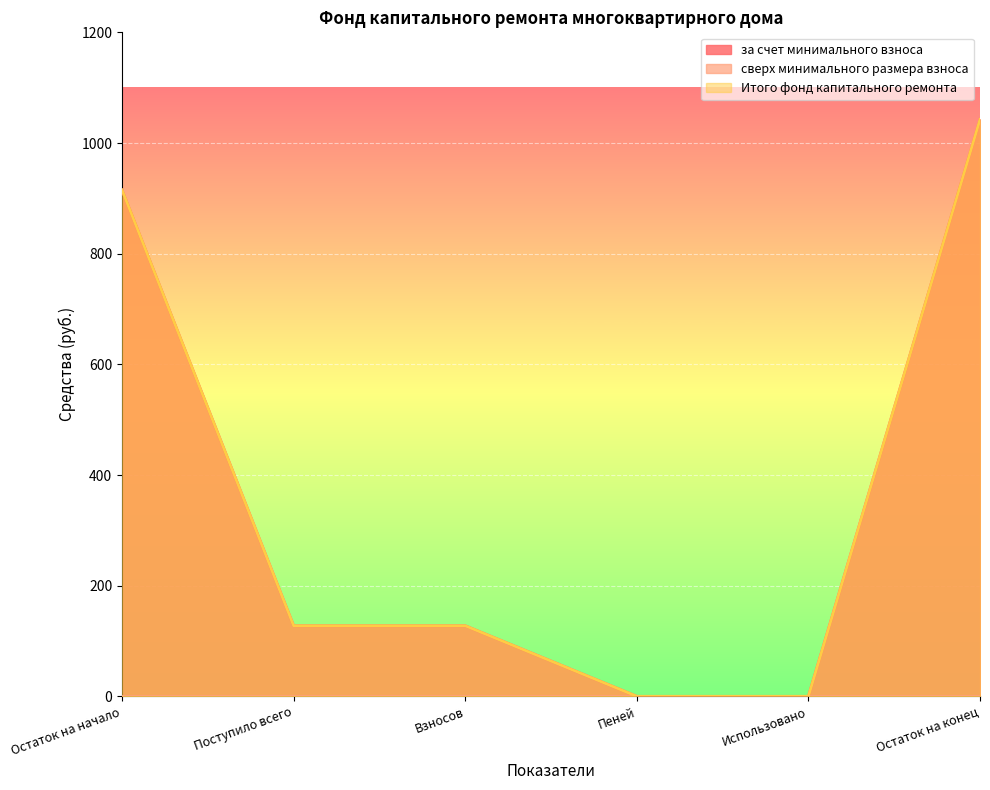

The за счет минимального взноса series shows 589.5 at Использовано. True or false?

False